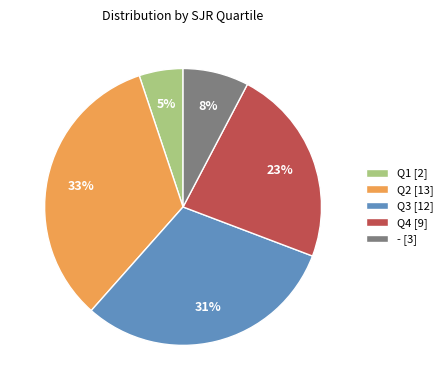

The Q1 slice represents 5% of the pie. True or false?

True